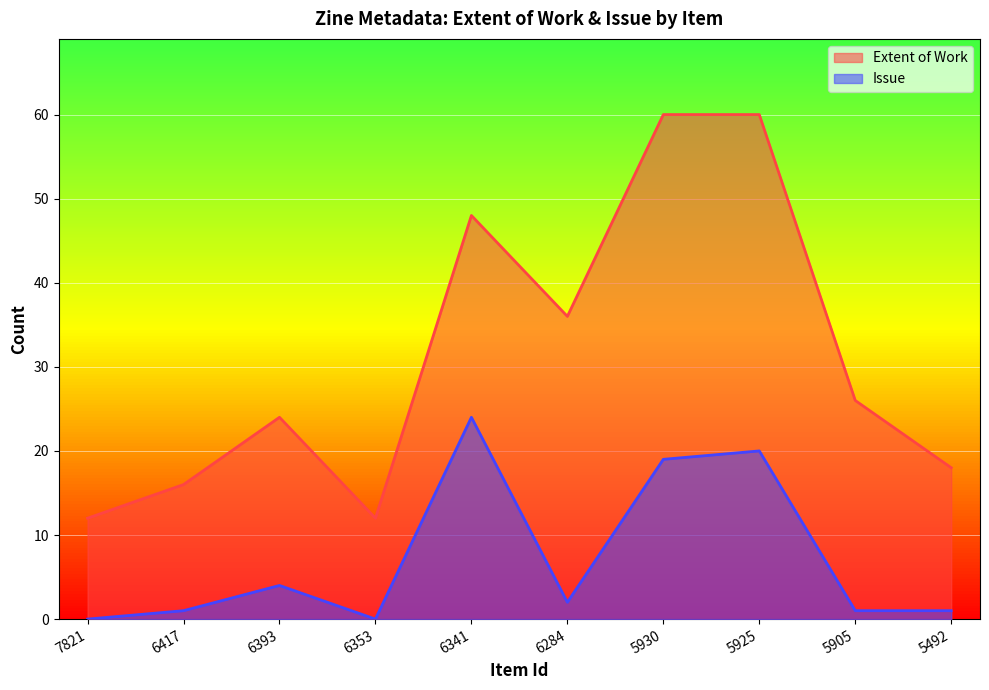

Read the Extent of Work value at 5930, to the nearest 10.

60